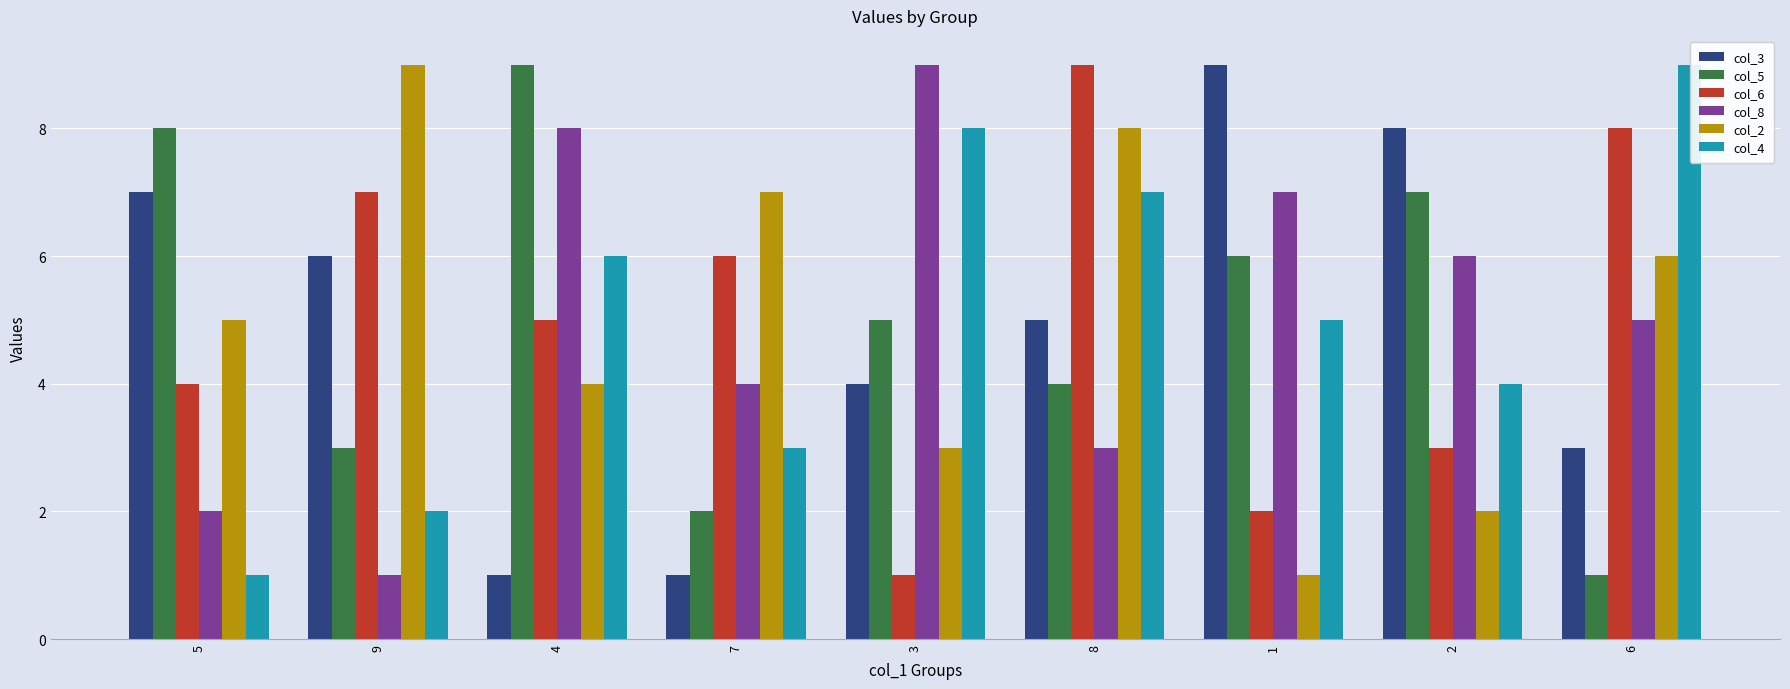

At 9, list the series in order from largest to smallest.

col_2, col_6, col_3, col_5, col_4, col_8